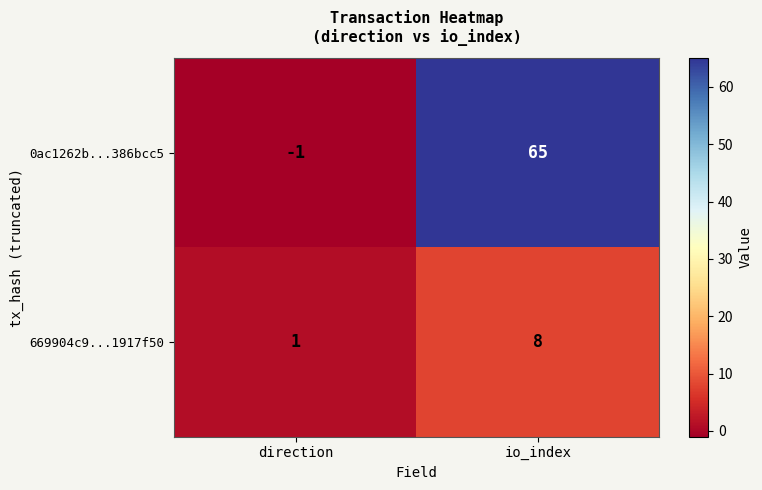

Rank the series by their average value, from lowest to highest.

669904c9...1917f50, 0ac1262b...386bcc5